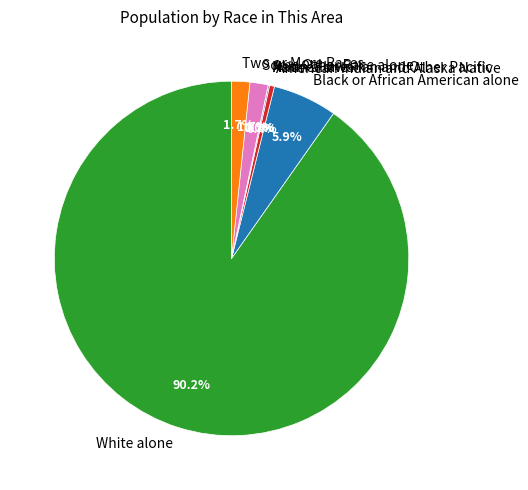

True or false: American Indian and Alaska Native accounts for 1% of the total.

False